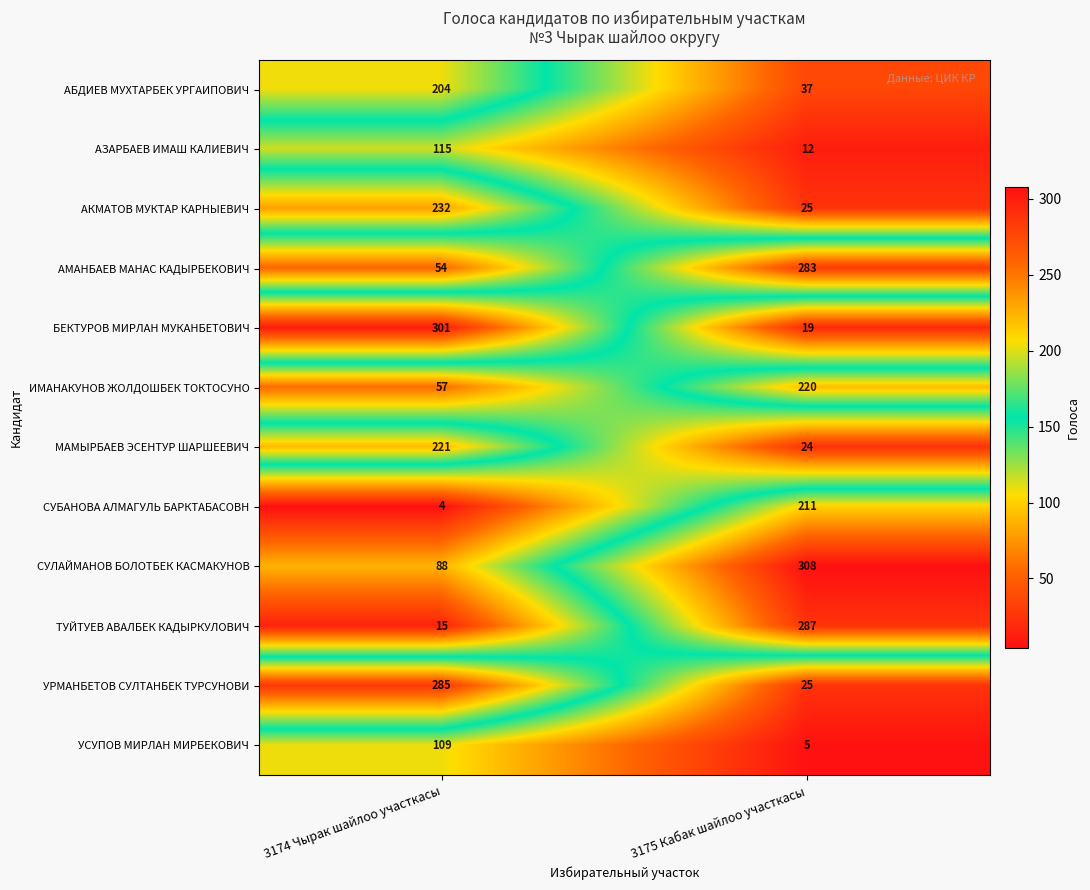

Which series changed the most between 3174 Чырак шайлоо участкасы and 3175 Кабак шайлоо участкасы?

БЕКТУРОВ МИРЛАН МУКАНБЕТОВИЧ